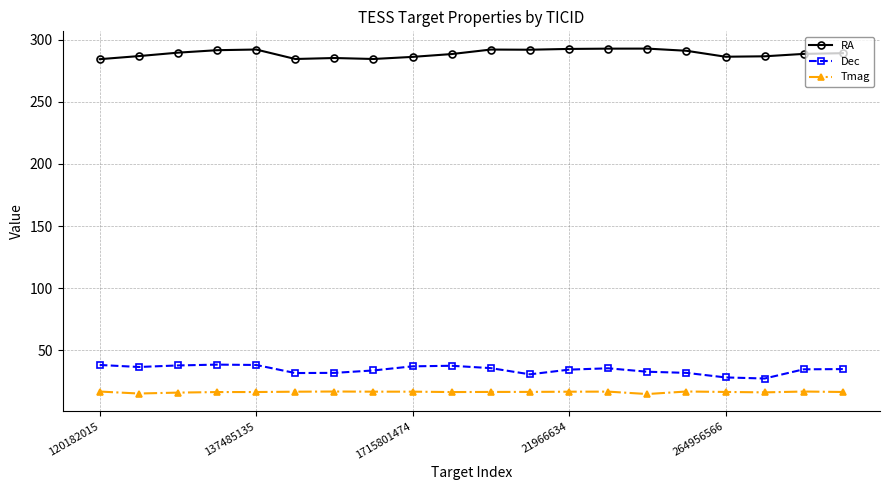

What is the value of the RA point at the 4th from the left?

291.6